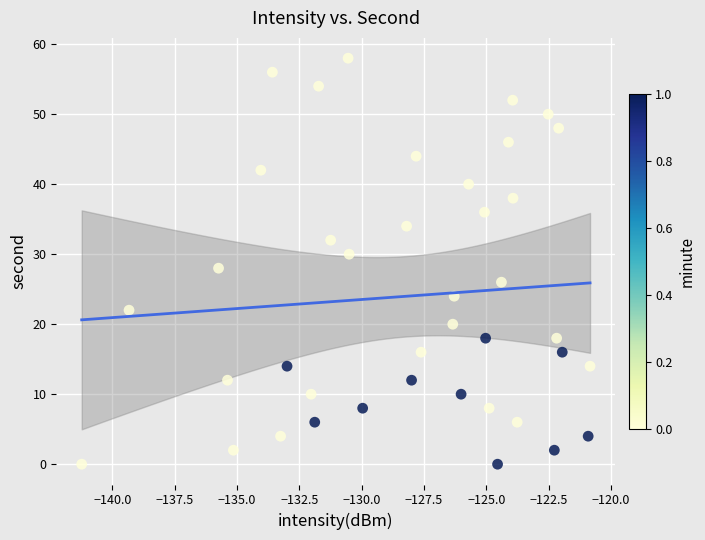

How many data points are displayed?

40